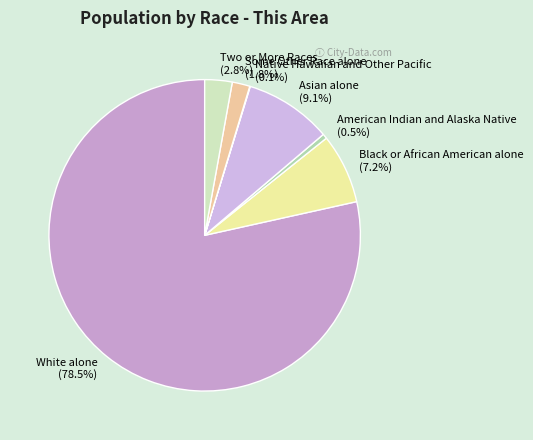

Which category has the biggest portion of the pie?

White alone